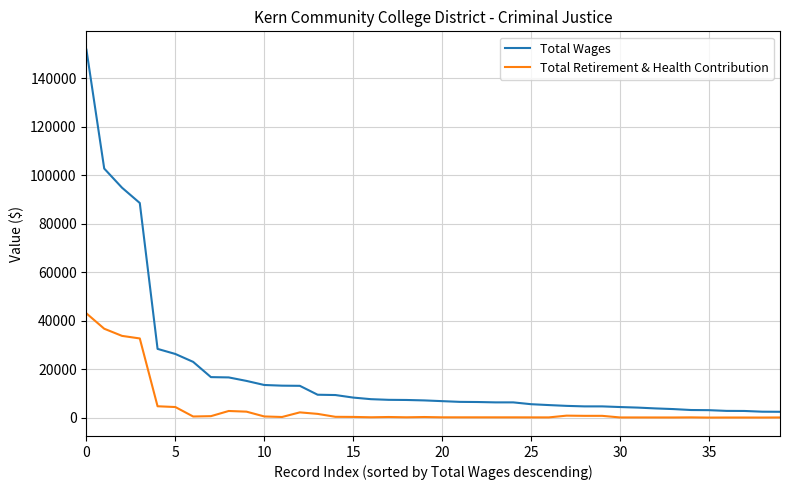

Is this an area chart (filled region under the line)?

No